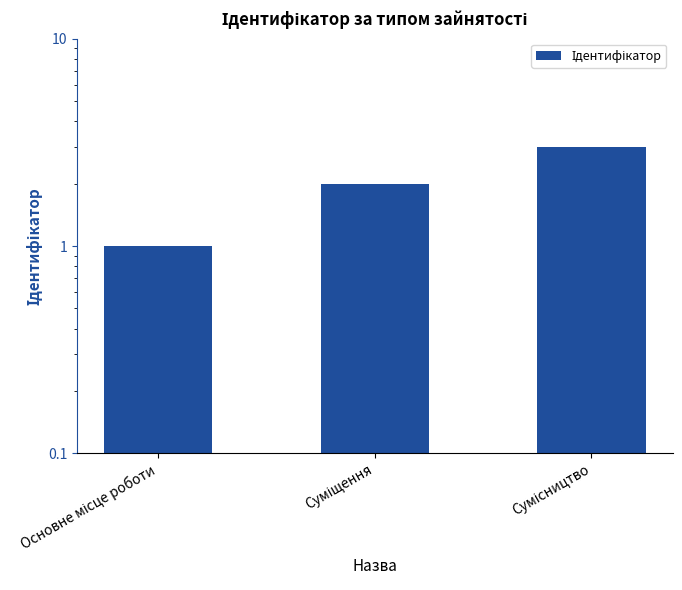

List the labels in order of value, smallest first.

Основне місце роботи, Суміщення, Сумісництво